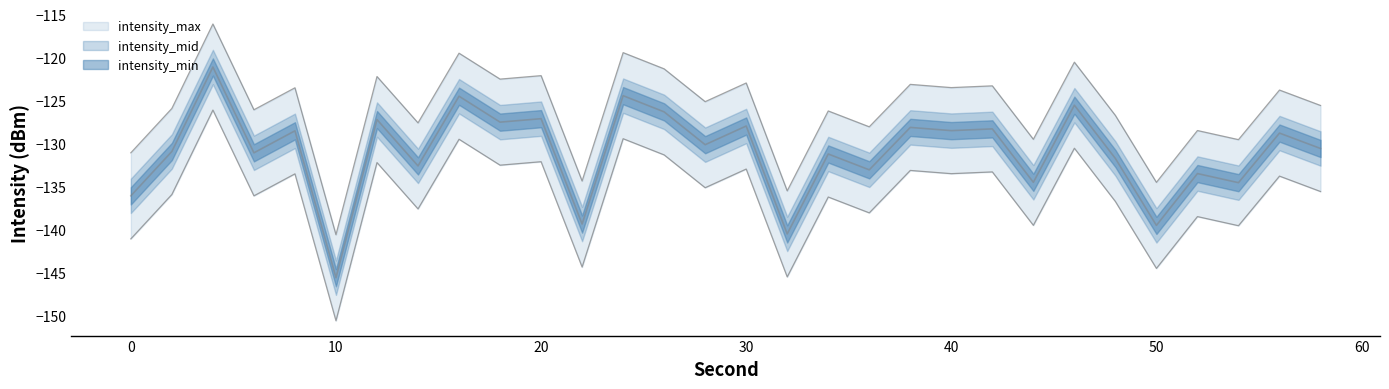

Is this an area chart (filled region under the line)?

No